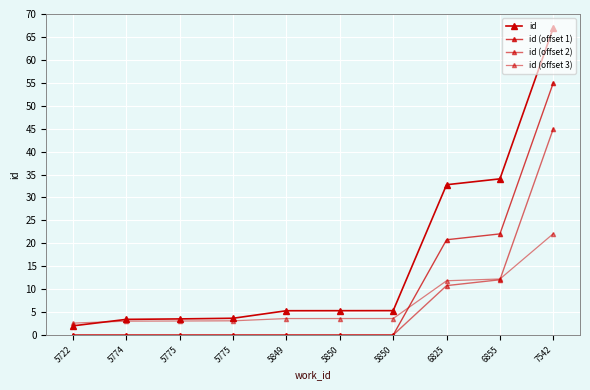

Count the number of categories in the chart.

10